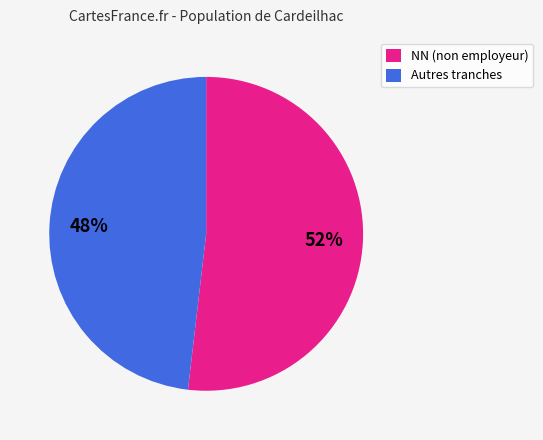

To the nearest percent, what is the average slice percentage?

50%